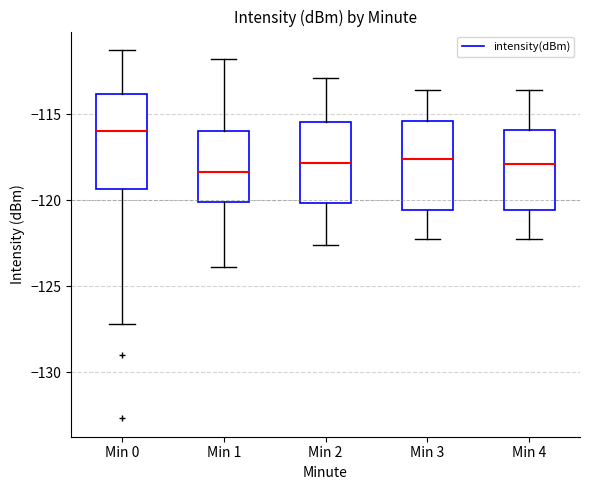

Which box's median line is the highest?

Min 0